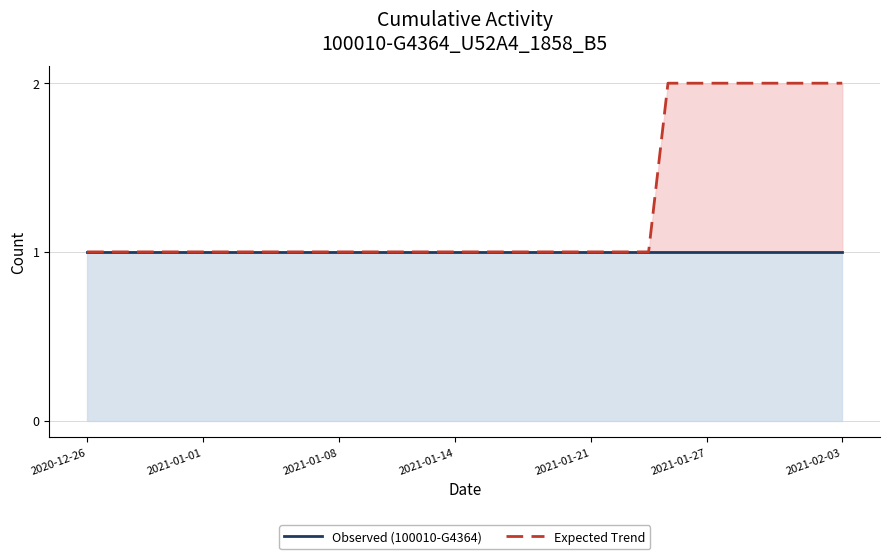

Which category has the highest value in the Expected Trend series?

30